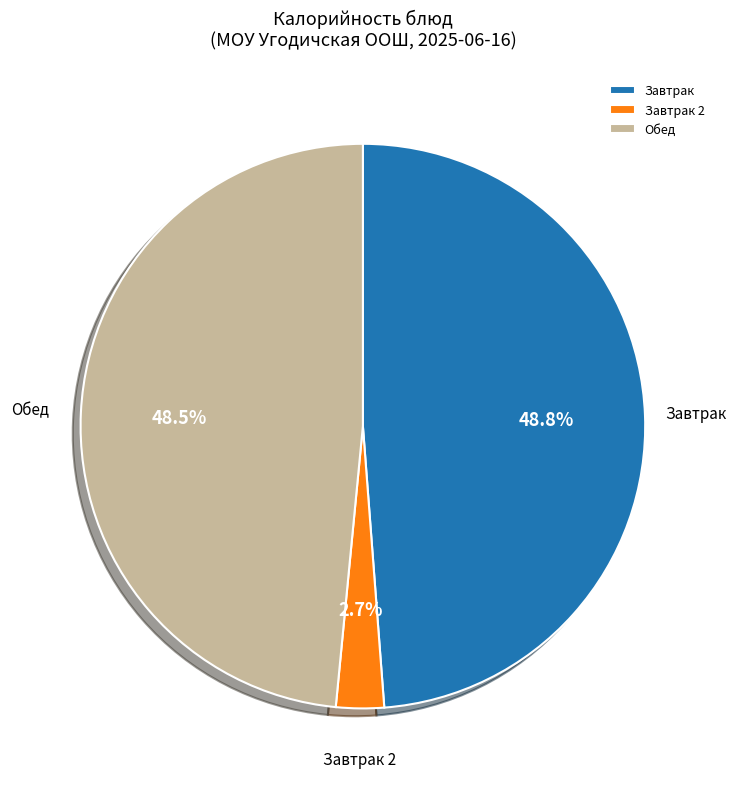

Between Обед and Завтрак 2, which is larger?

Обед